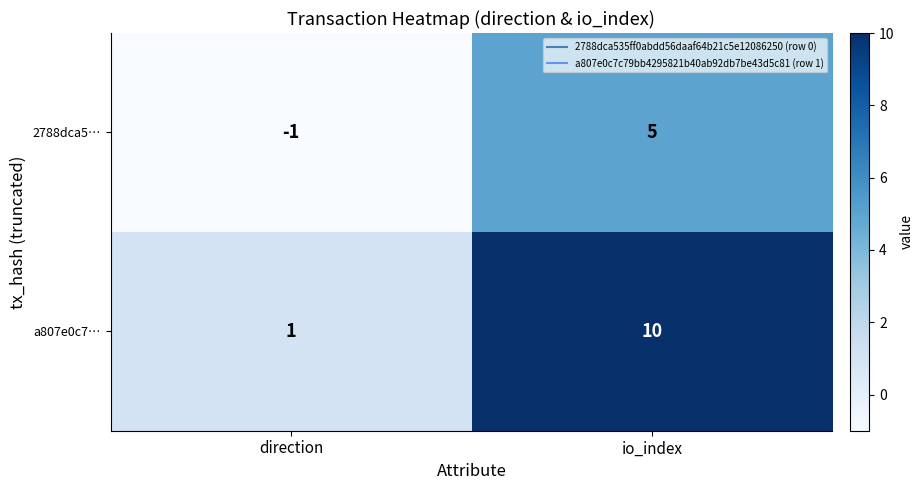

Rank the series by their maximum value, from highest to lowest.

a807e0c7…, 2788dca5…